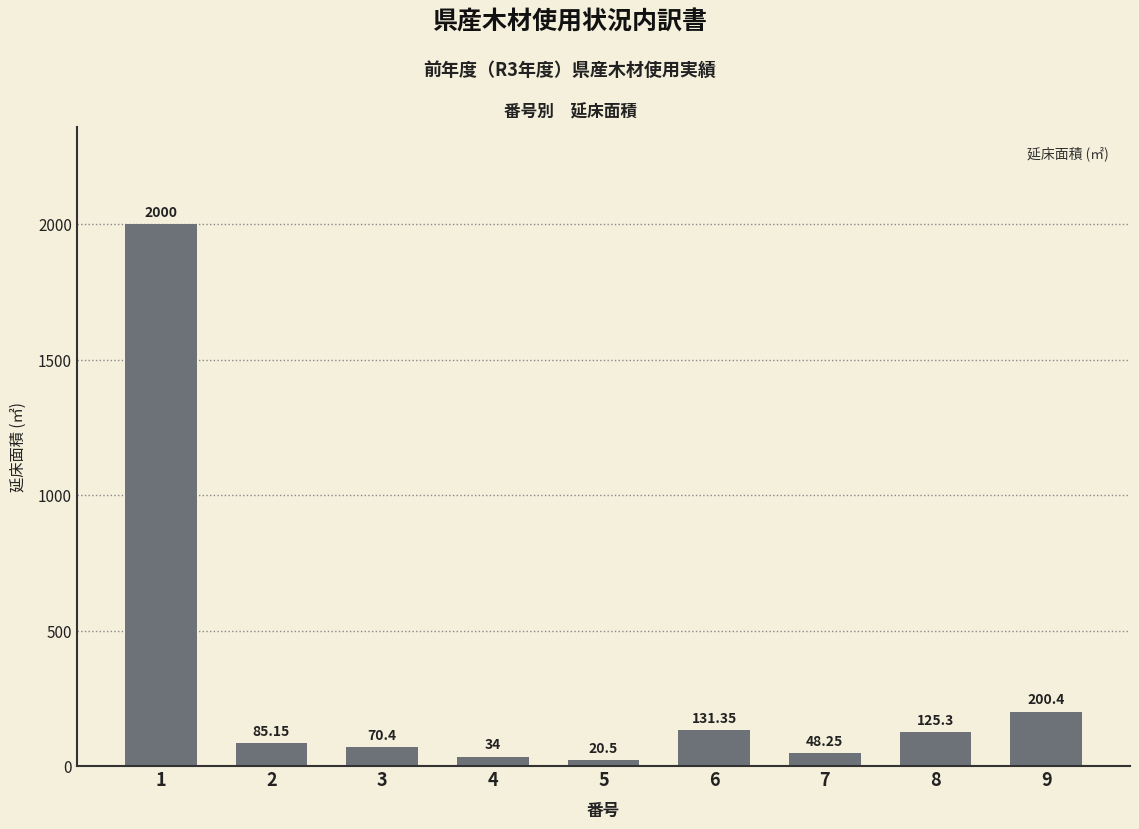

Approximately how many times larger is the value at 3 compared to 7?

1.5